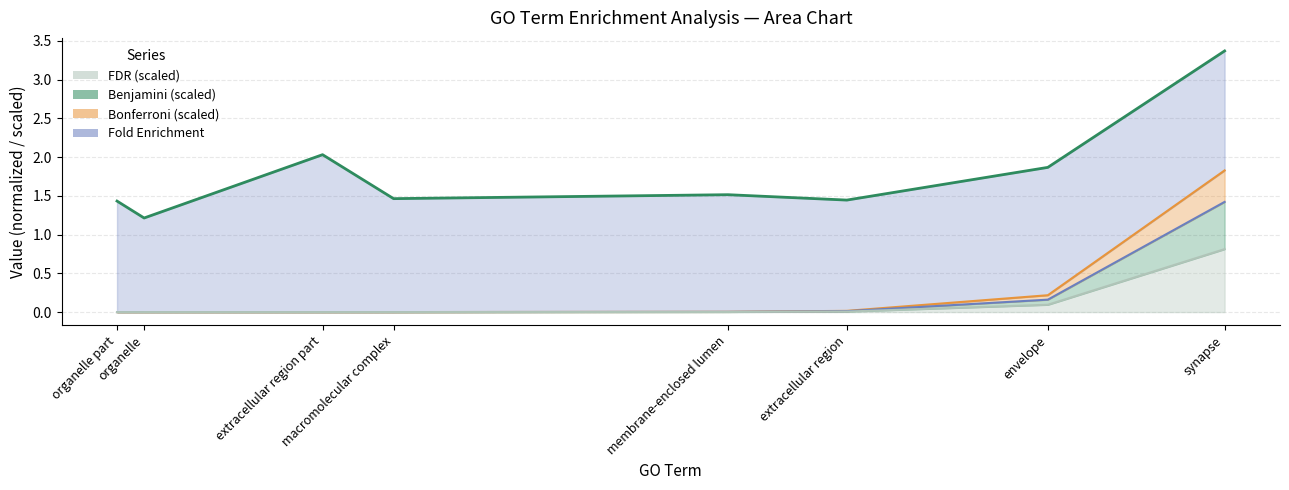

Does the chart have visible grid lines?

Yes